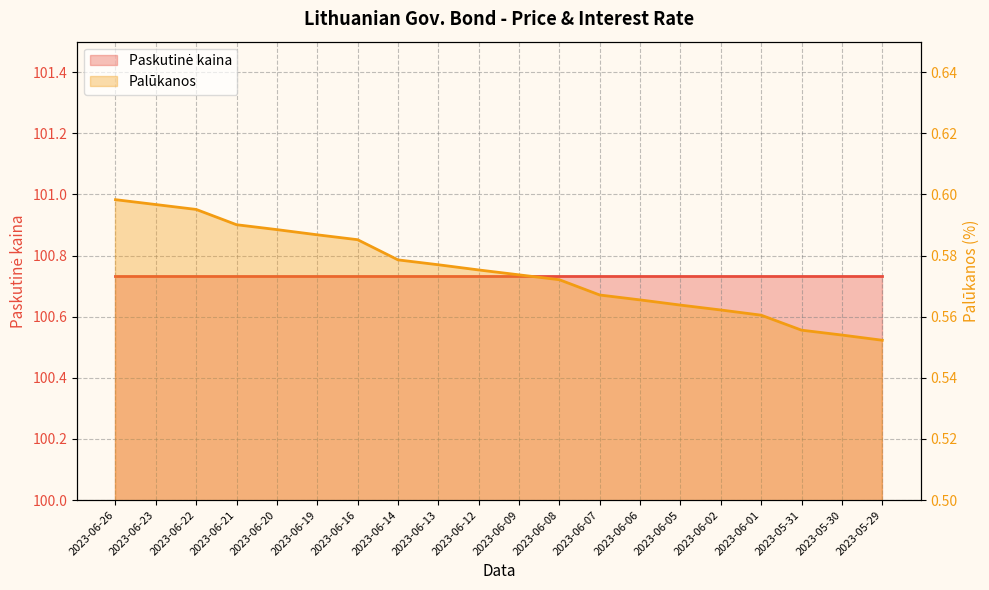

What is the sum of the Paskutinė kaina values at 2023-06-23 and 2023-06-22?

201.5